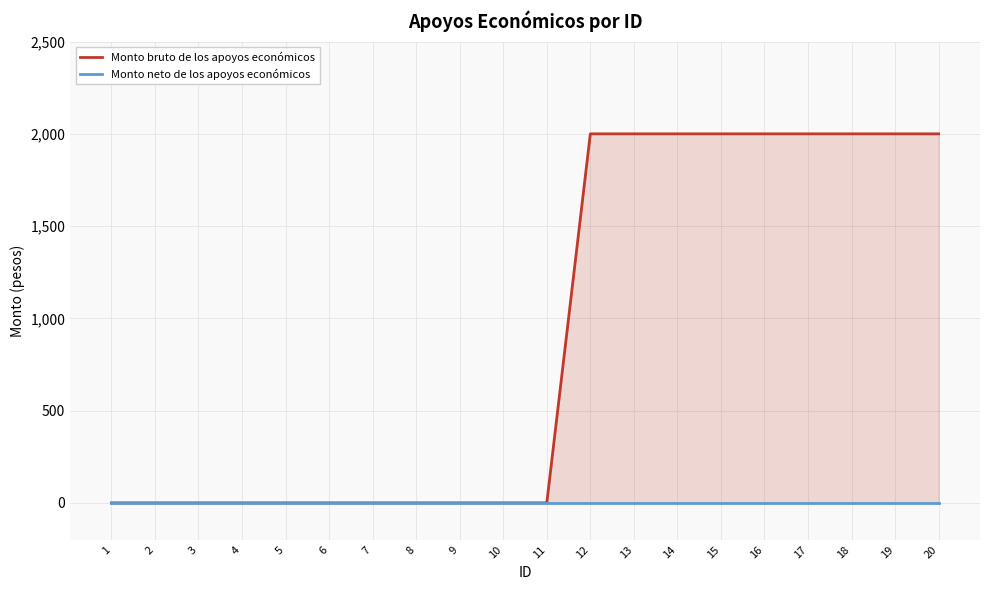

What are all the series names shown in the legend?

Monto bruto de los apoyos económicos, Monto neto de los apoyos económicos